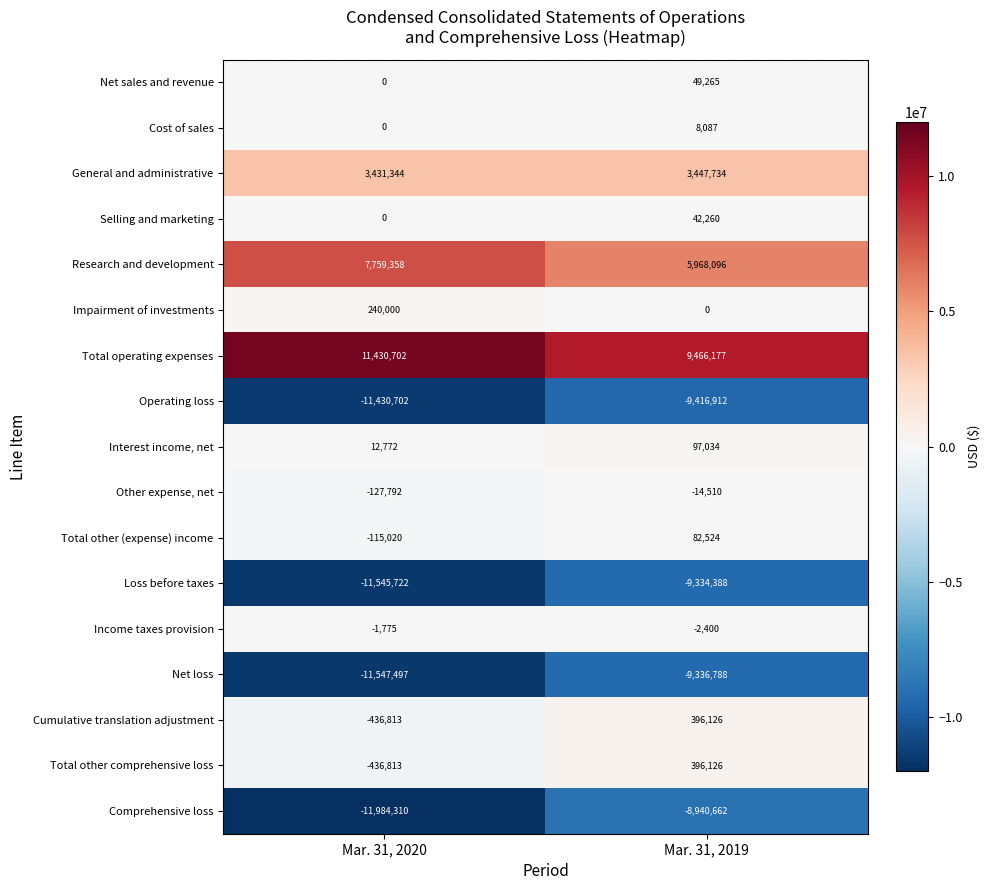

List the labels in order of Cumulative translation adjustment value, smallest first.

Mar. 31, 2020, Mar. 31, 2019